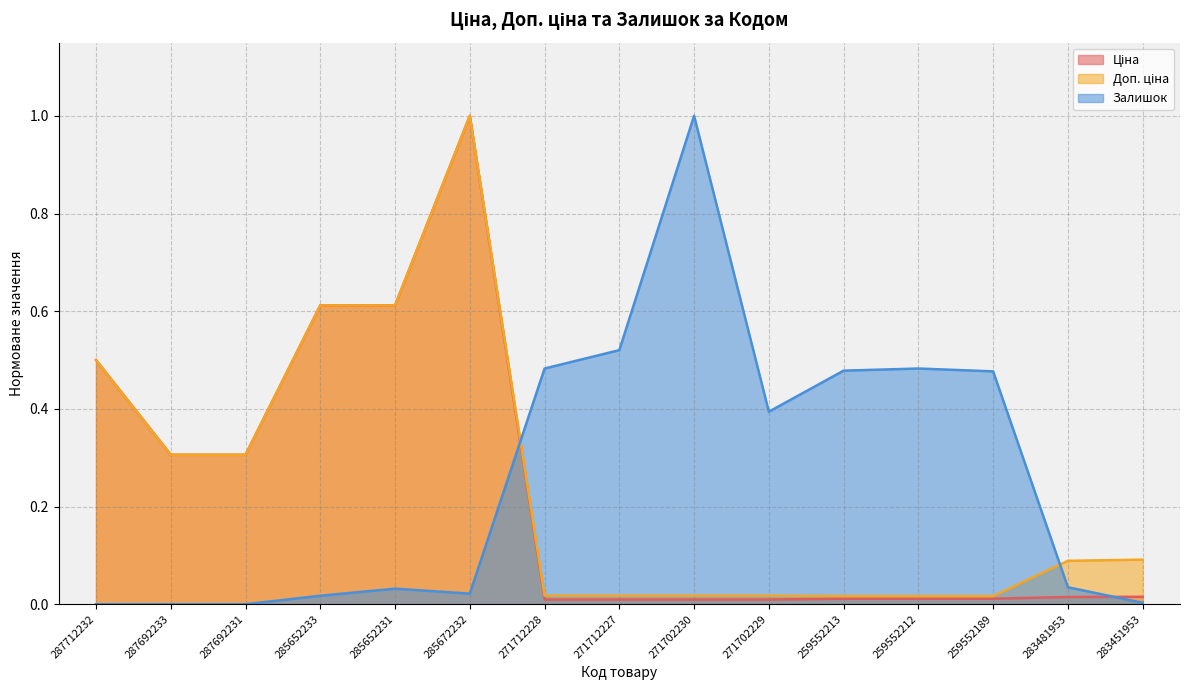

What is the label of the 10th point from the left?

271702229